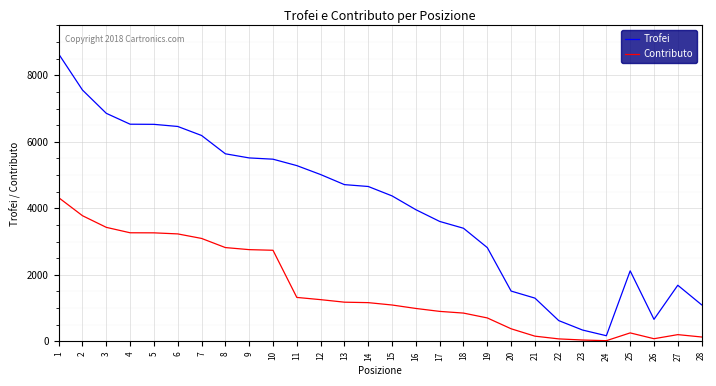

The value of Trofei at 23 is 340. True or false?

True